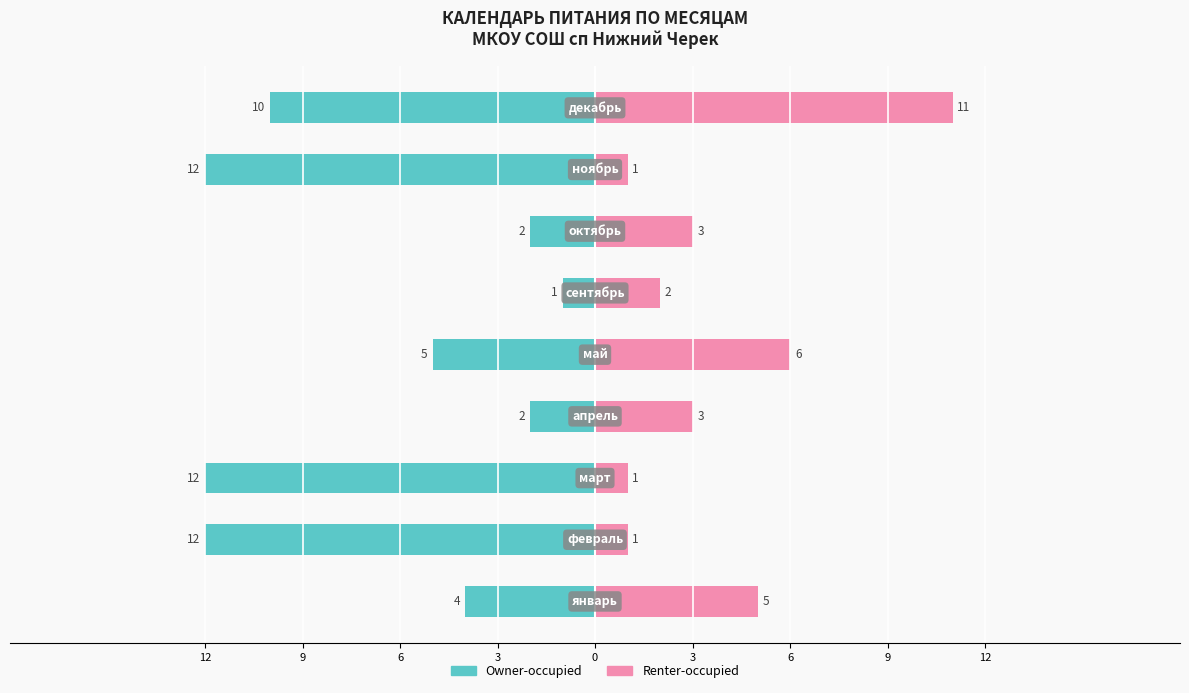

Which series changed the most between 6 and 3?

Owner-occupied